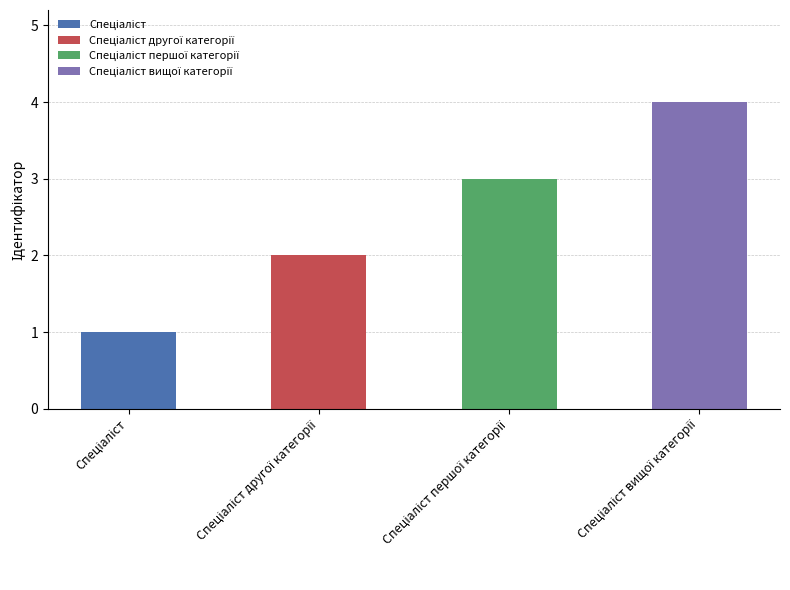

Count the number of values greater than 3.

1